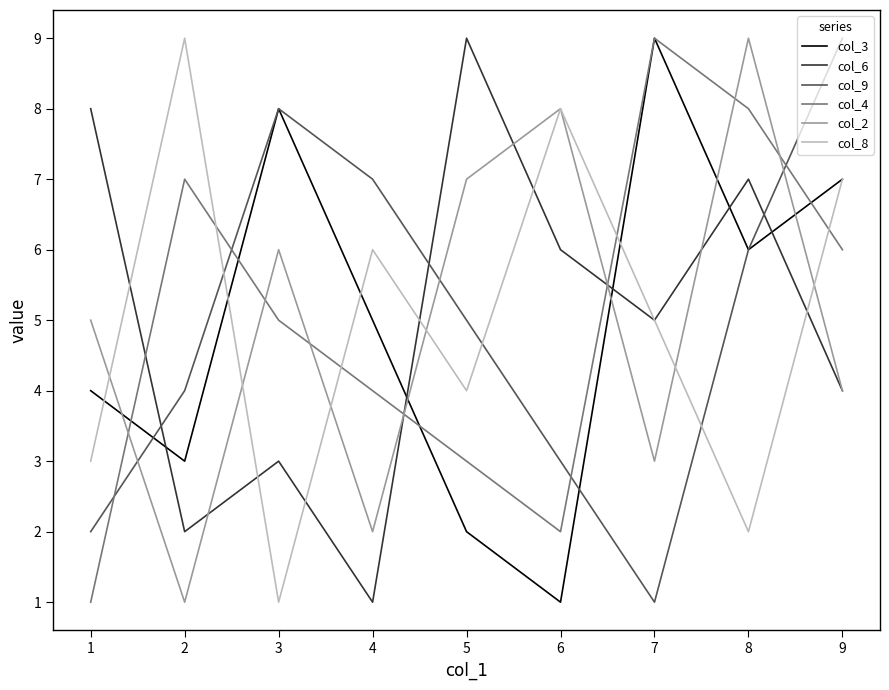

List the labels in order of col_8 value, smallest first.

3, 8, 1, 5, 7, 4, 9, 6, 2